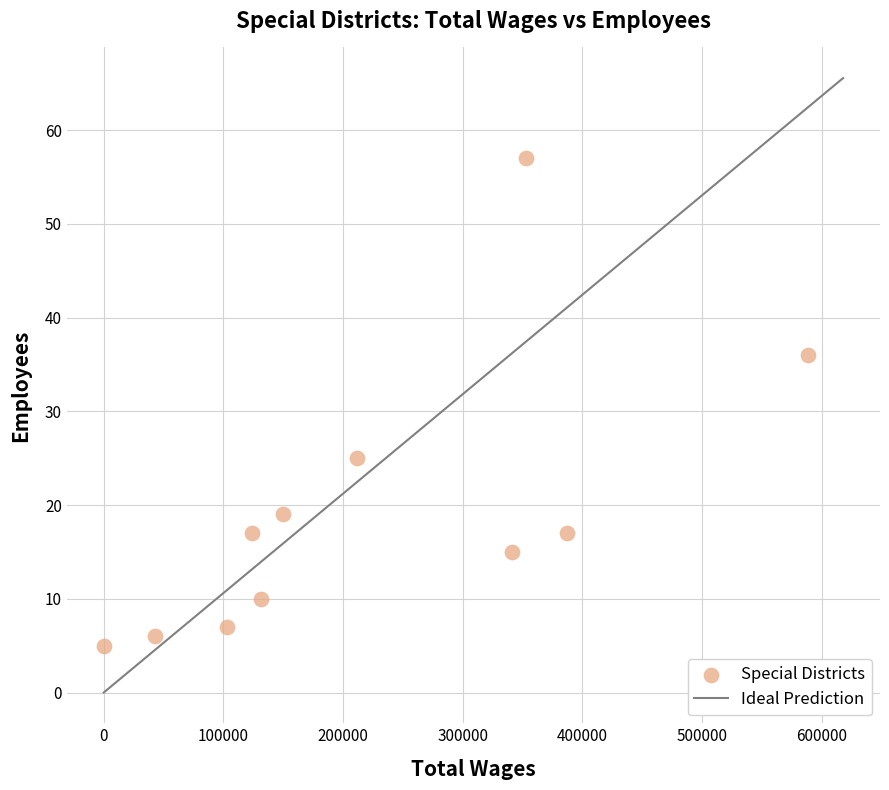

What Y value in the scatter plot is closest to 31?

36